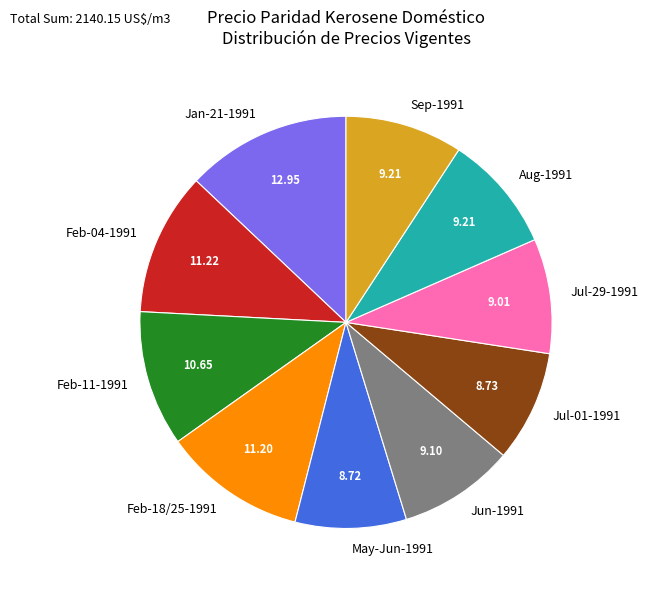

Do Jun-1991 and Feb-18/25-1991 together represent more than half of the pie?

No